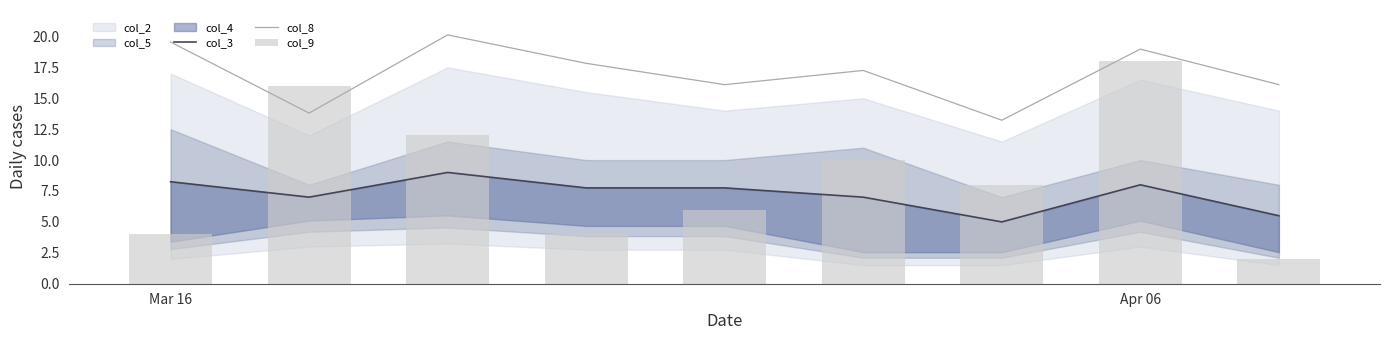

The col_8 series shows 19.0 at Apr 06. True or false?

True